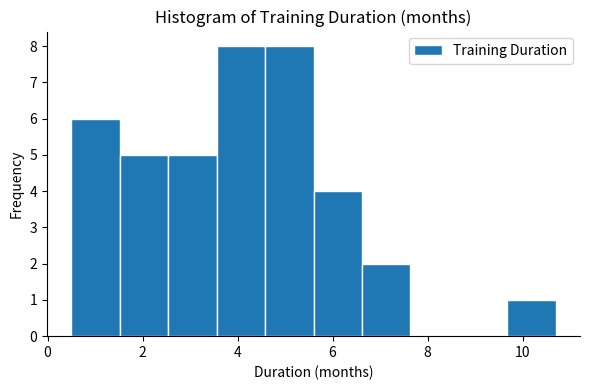

Reading left to right, transcribe this chart: for each bar, give the range it covers on the x-axis and its height. Neither the bar edges nor the heights are printed on the chart, so give them approximately, as read against the axes.

0.50 to 1.52: 6
1.52 to 2.54: 5
2.54 to 3.56: 5
3.56 to 4.58: 8
4.58 to 5.60: 8
5.60 to 6.62: 4
6.62 to 7.64: 2
7.64 to 8.66: 0
8.66 to 9.68: 0
9.68 to 10.70: 1